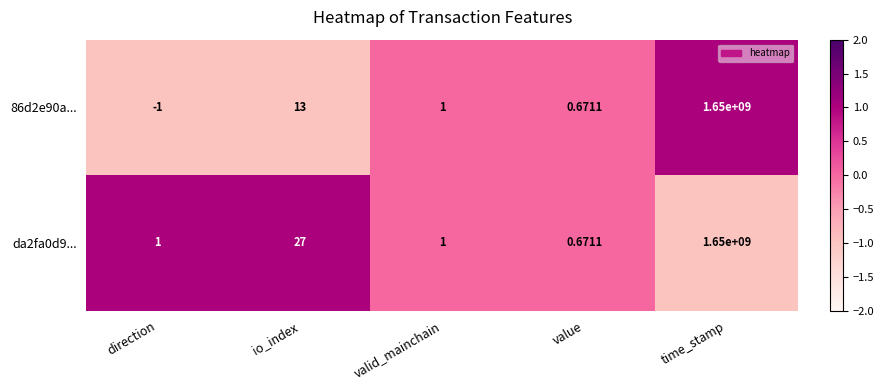

At which category is the sum across all series the highest?

time_stamp